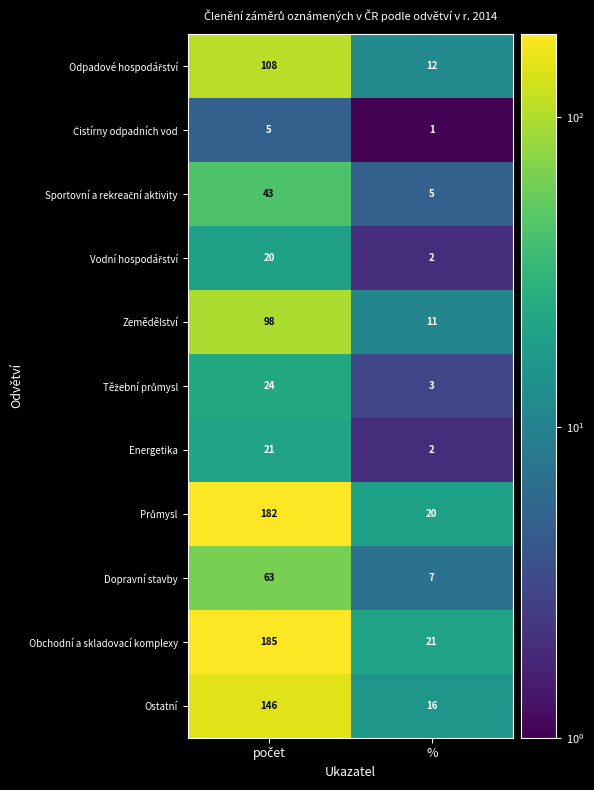

What is the average value of the Ostatní series?

81